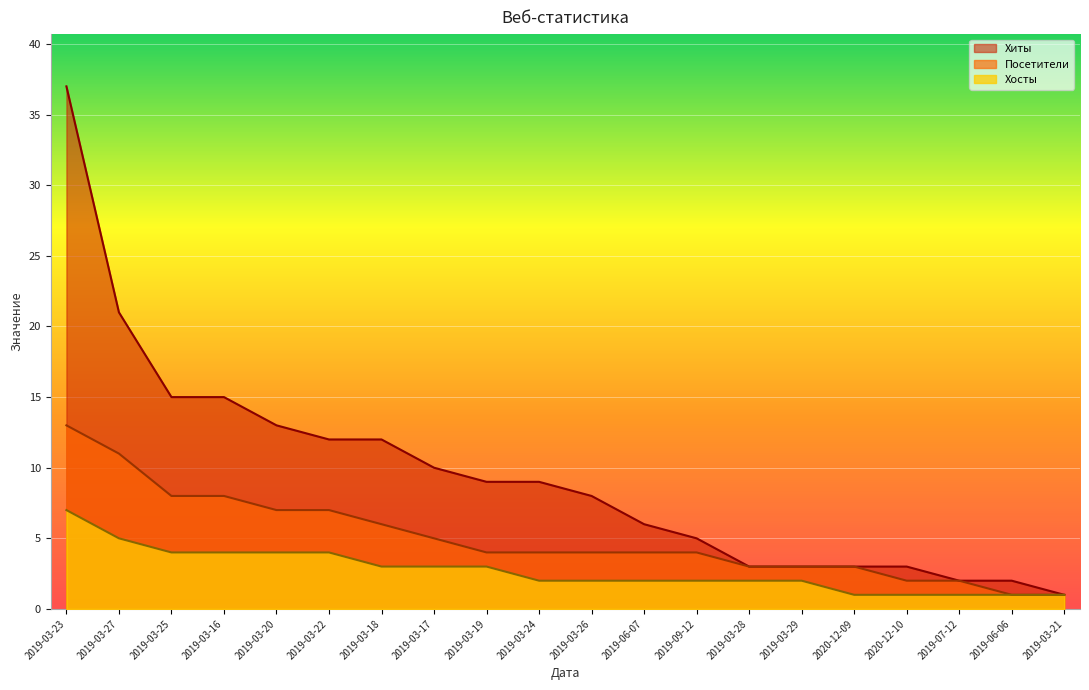

True or false: Хиты and Посетители intersect in this chart.

False